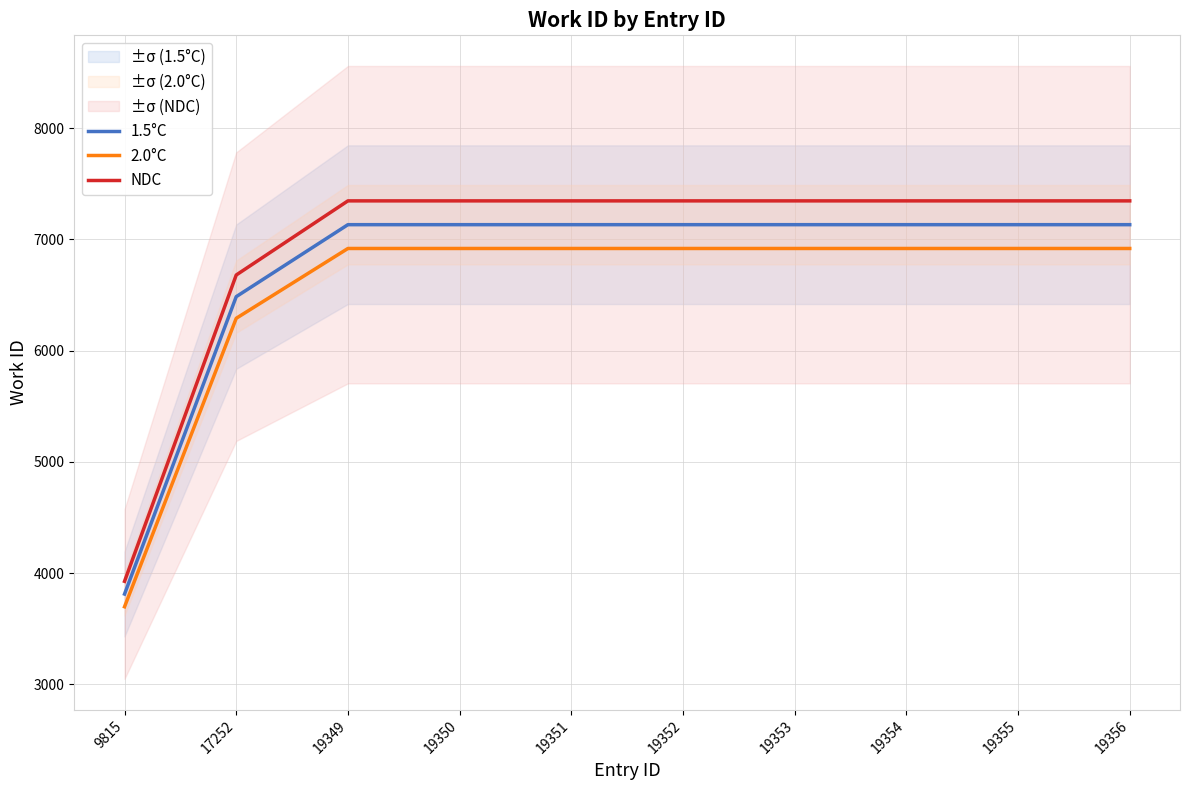

True or false: 2.0°C and 1.5°C intersect in this chart.

False